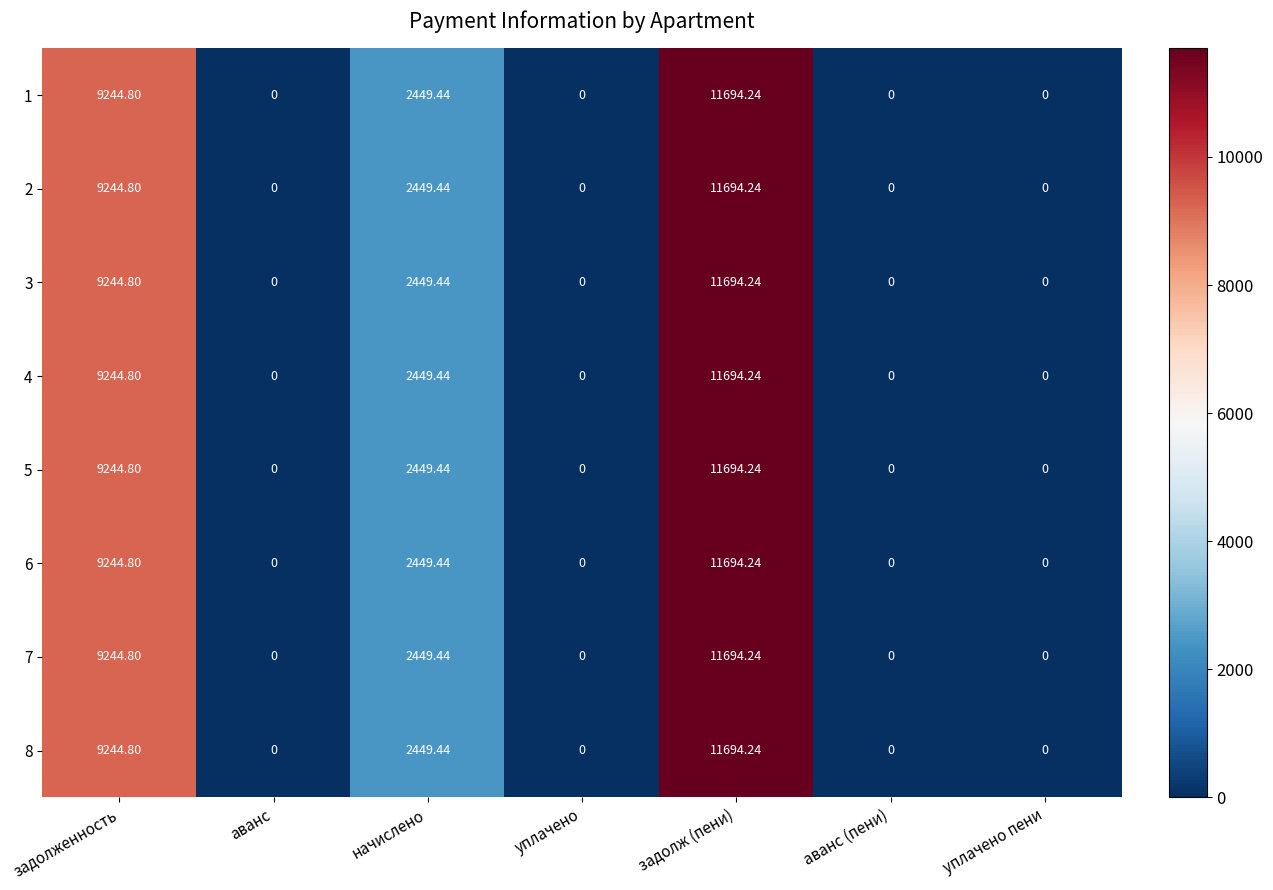

Which label corresponds to the largest value in the chart?

задолж (пени)